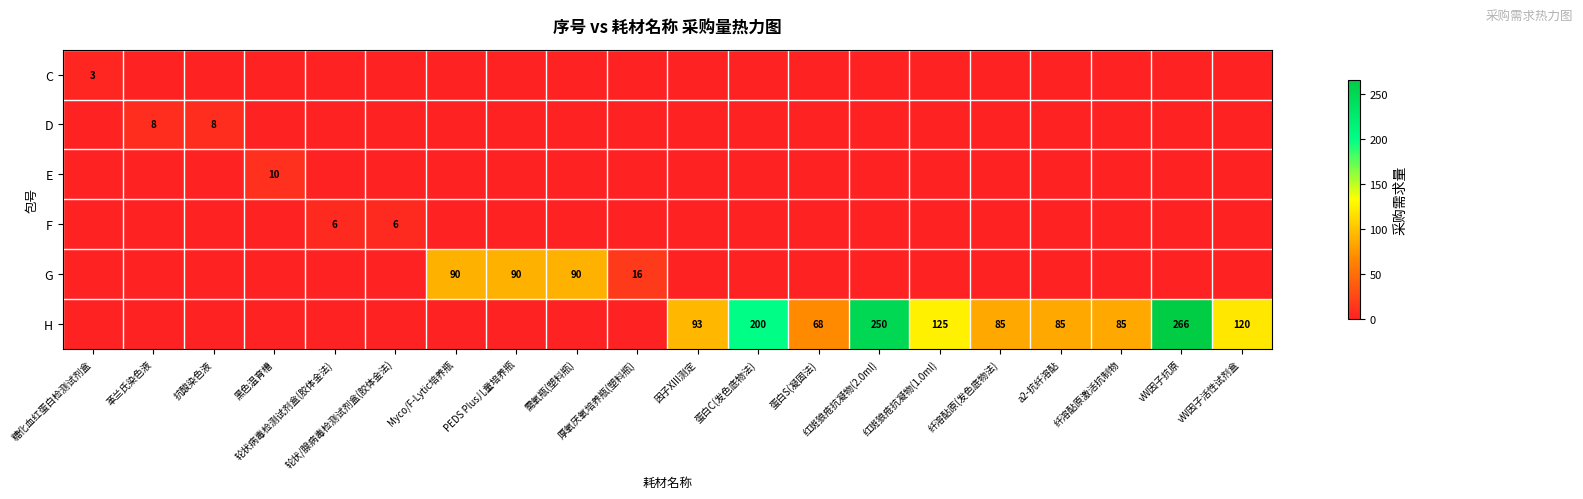

Which series has the largest total across all categories?

H